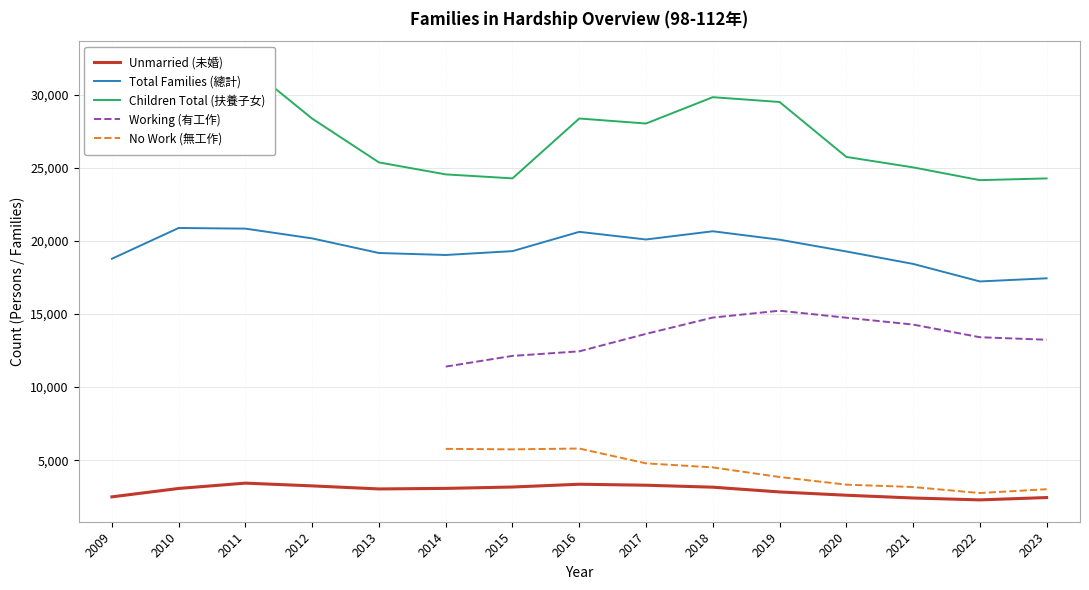

Is the value of Working (有工作) at 2020 greater than the value of Children Total (扶養子女) at 2015?

No